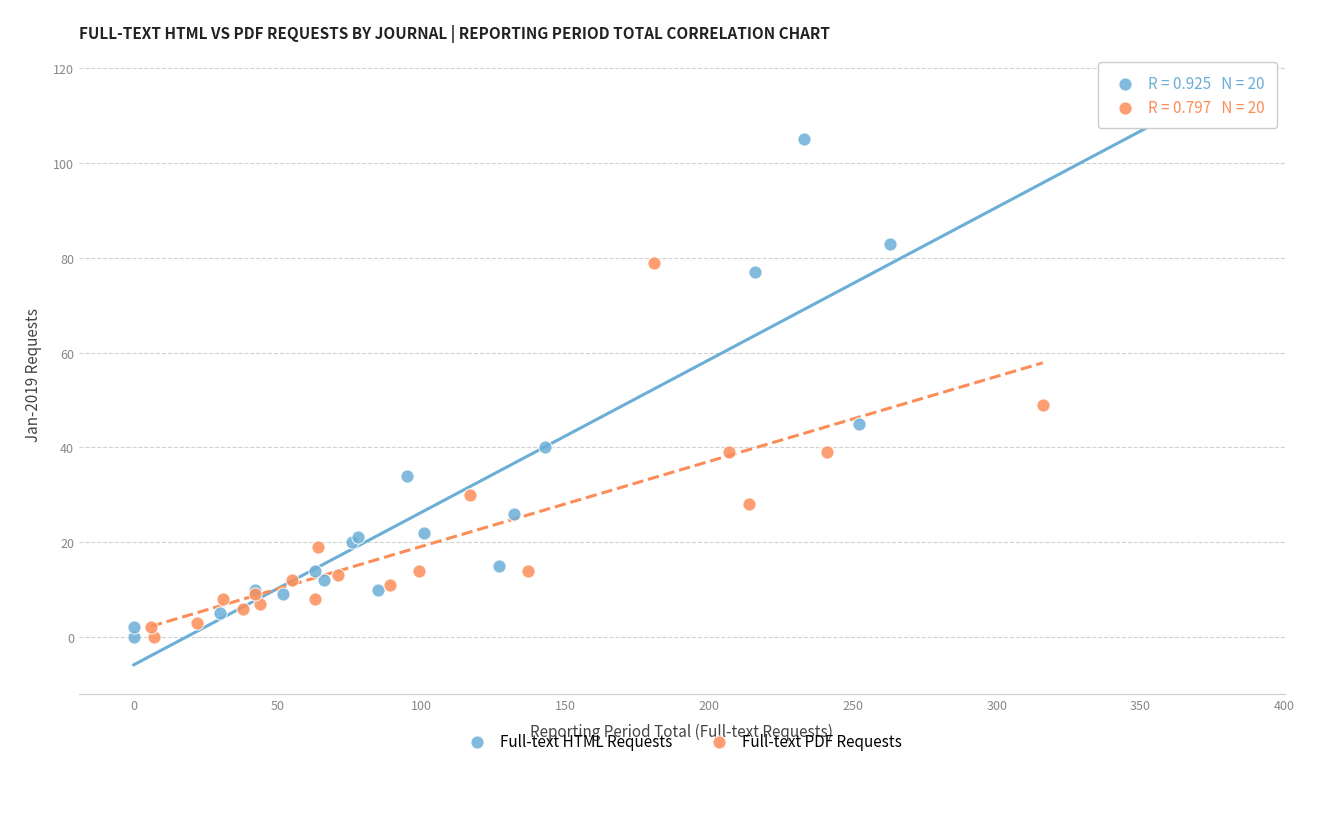

Which series reaches the maximum Y coordinate?

Full-text HTML Requests